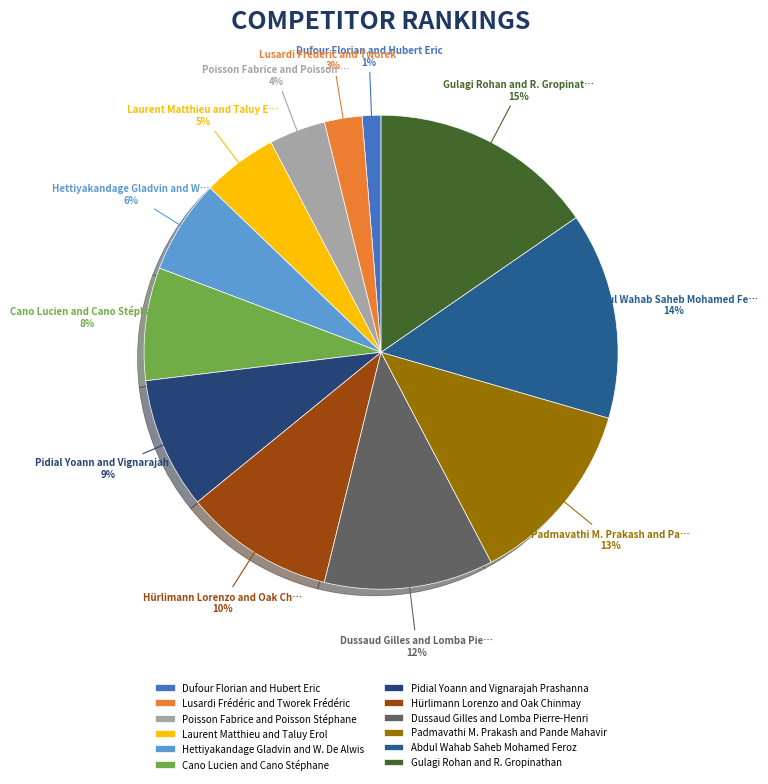

Between Hettiyakandage Gladvin and W. De Alwis and Padmavathi M. Prakash and Pande Mahavir, which is larger?

Padmavathi M. Prakash and Pande Mahavir